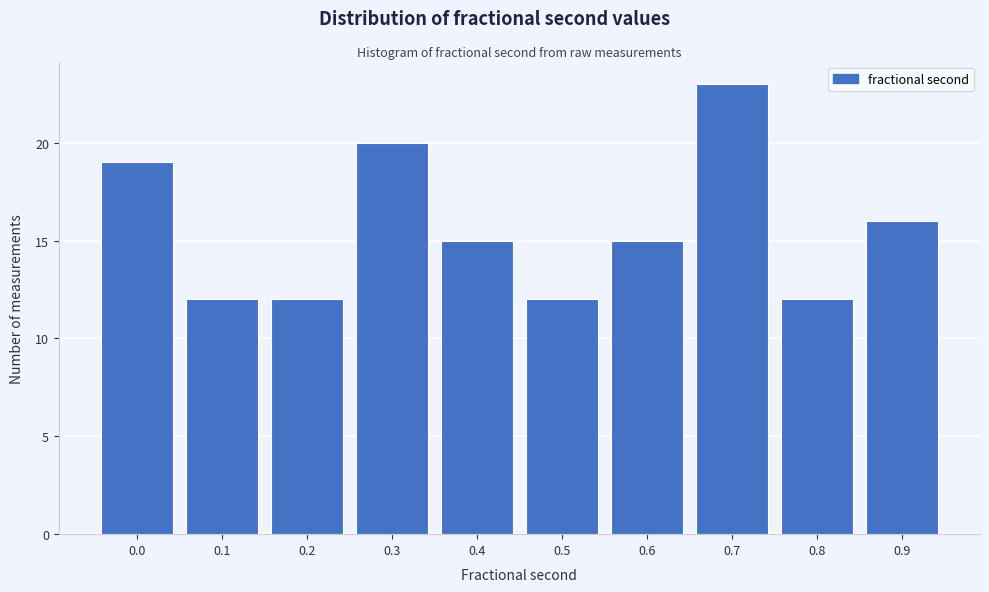

Reading left to right, extract all data points from this chart.

19	12	12	20	15	12	15	23	12	16